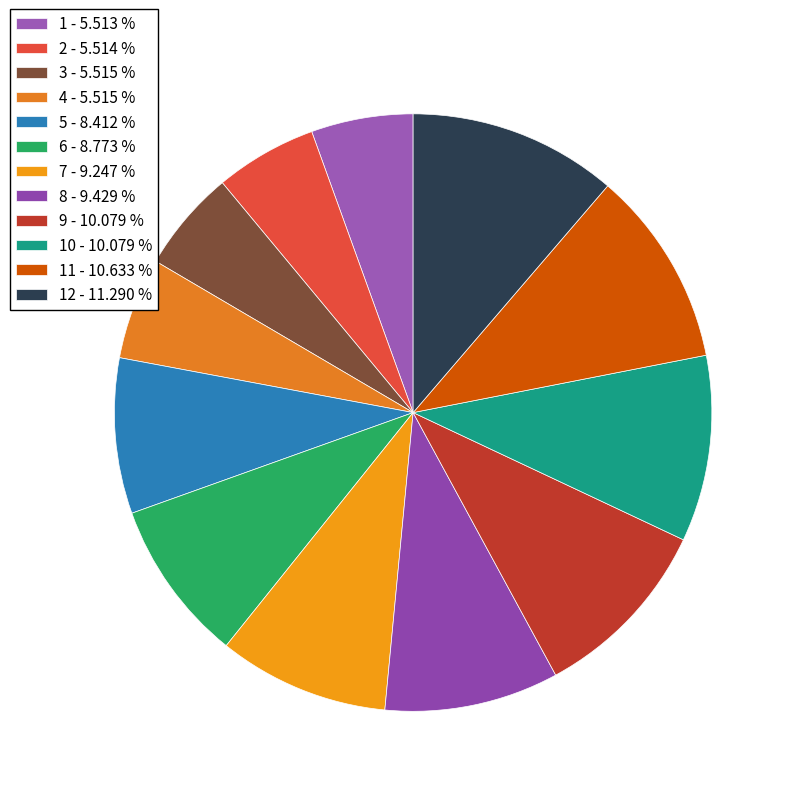

Which slice is the largest?

12 - 11.290 %